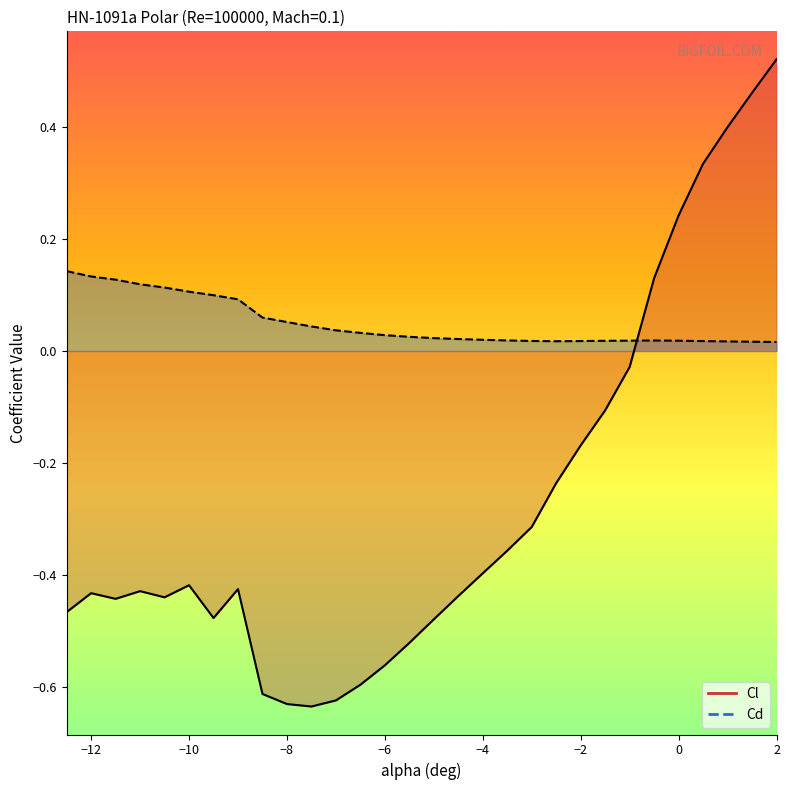

How many lines are shown in the chart?

2